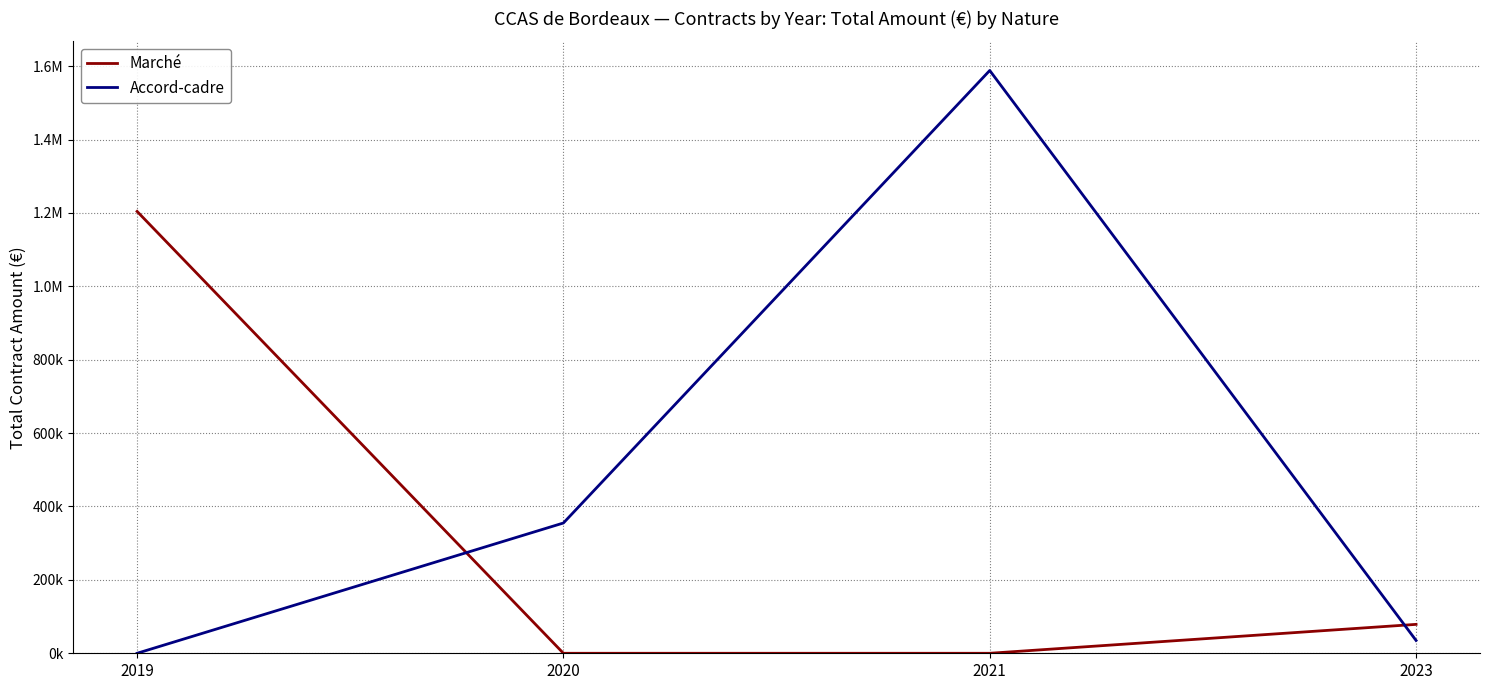

Is this an area chart (filled region under the line)?

No